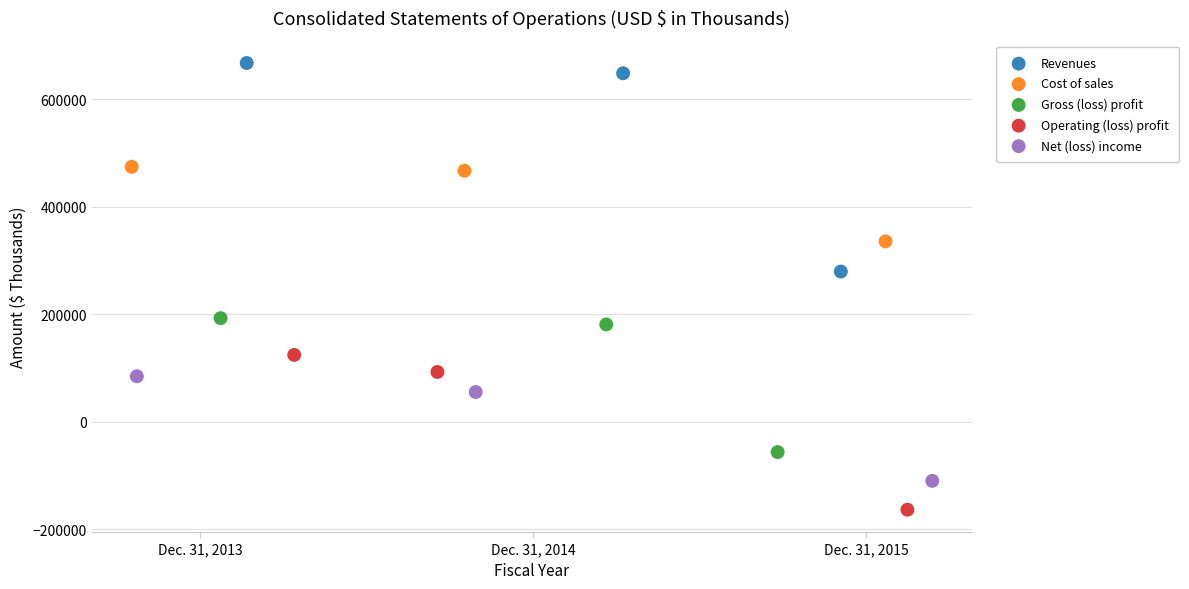

Which series contains the lowest Y value?

Operating (loss) profit